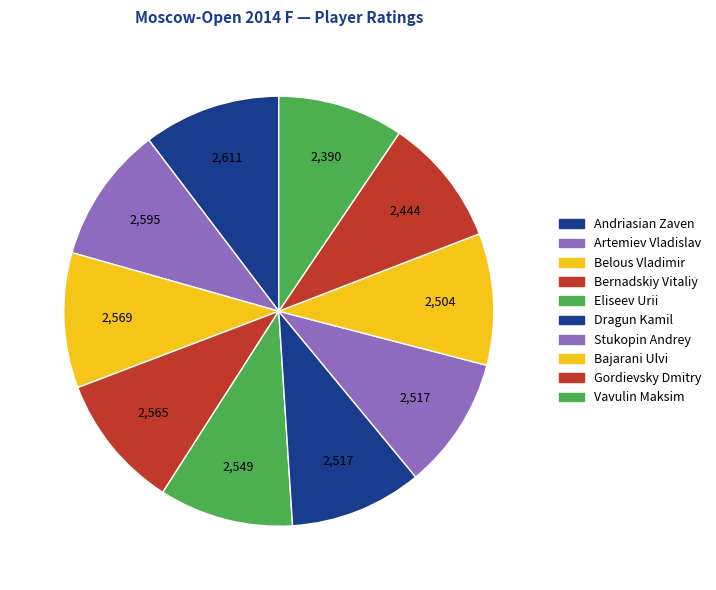

What is the change in value from Andriasian Zaven to Artemiev Vladislav?

-16